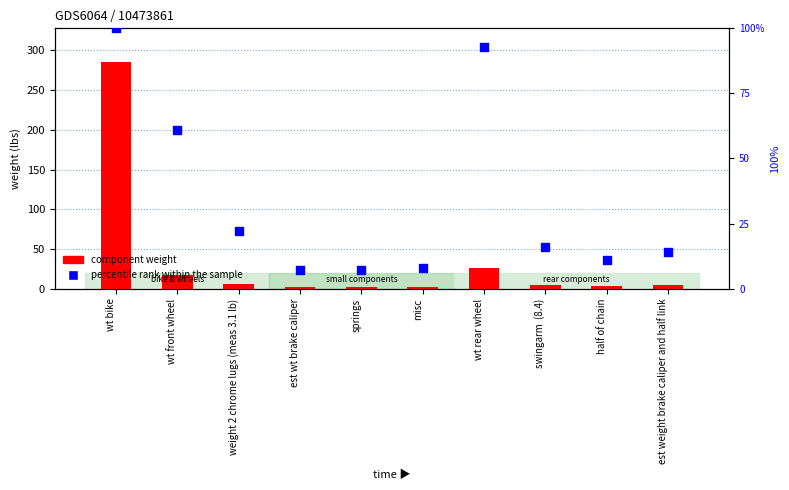

Which series reaches the minimum Y coordinate?

component weight